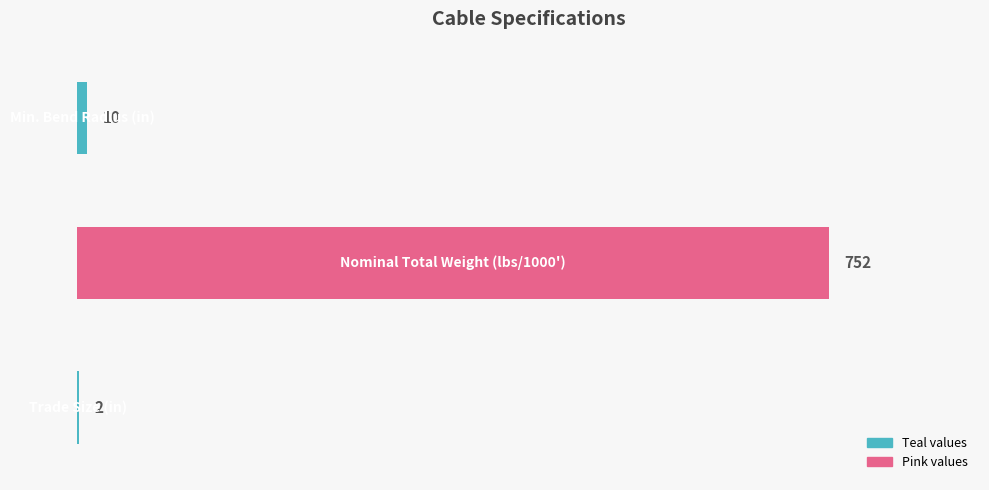

What is the sum of all values?

764